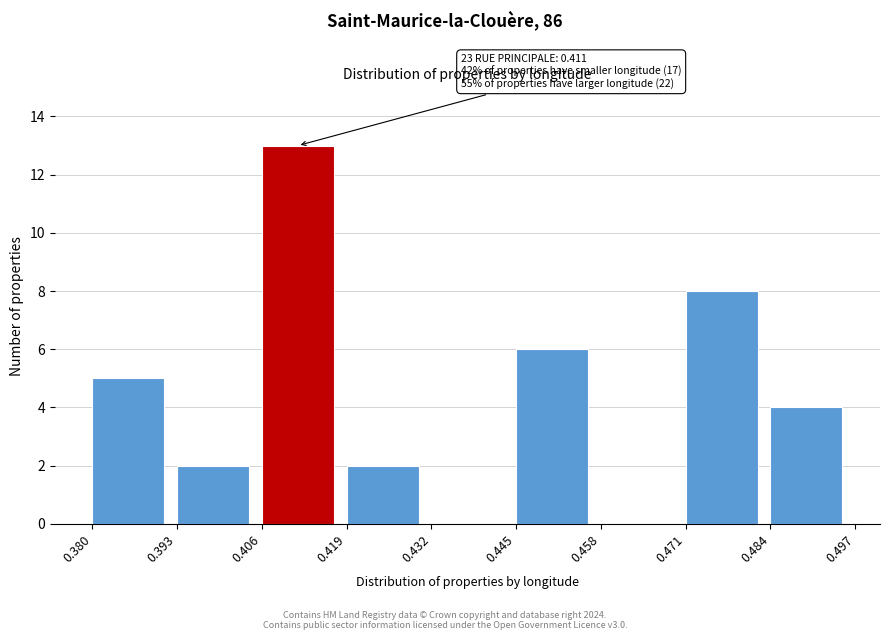

Which range on the x-axis has the tallest bar?

0.406 to 0.419